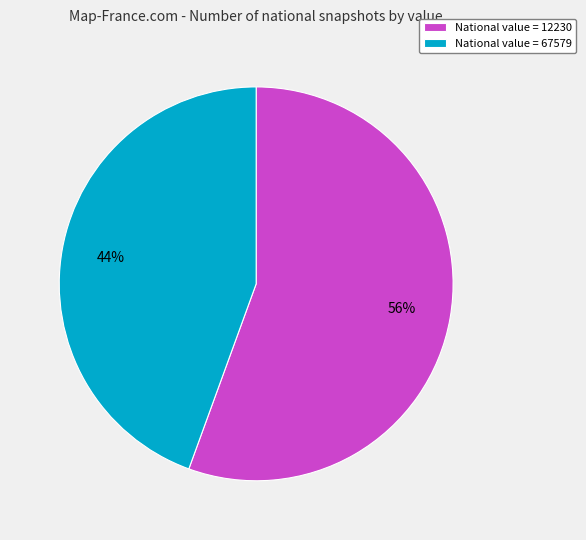

Is the sum of National value = 67579 and National value = 12230 greater than half?

Yes